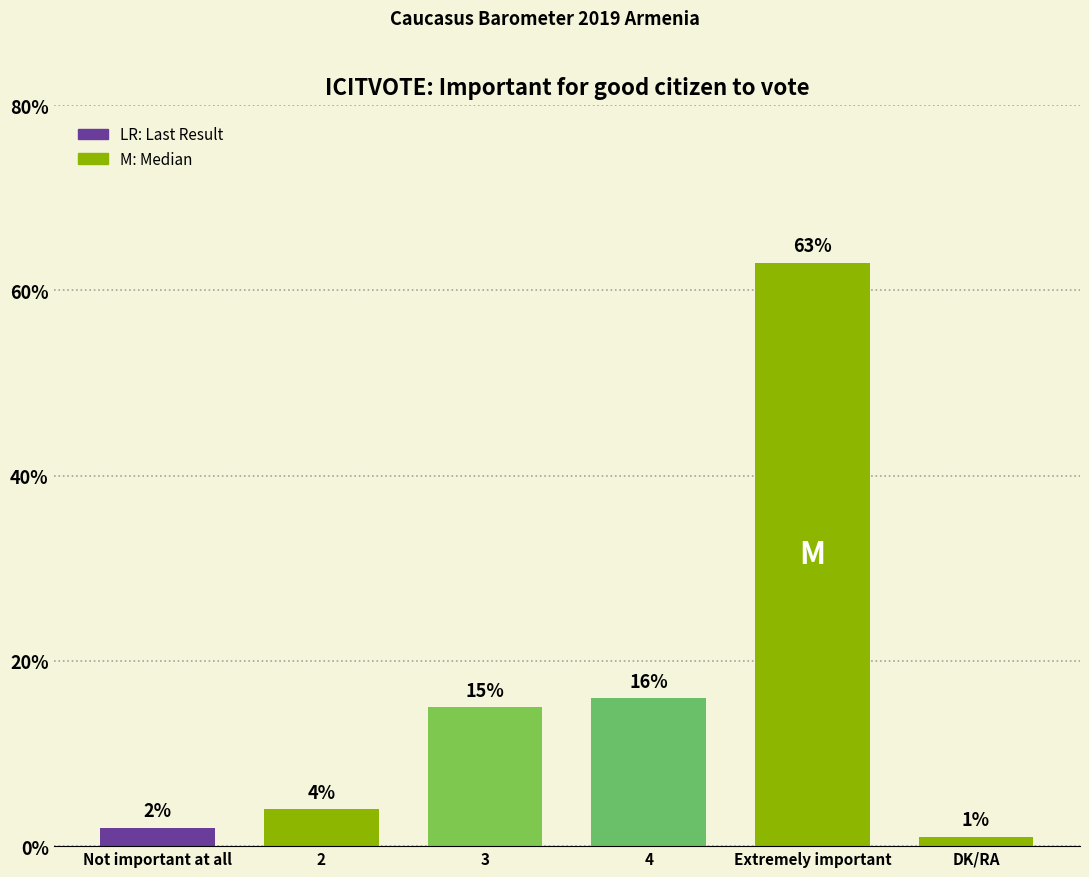

Reading left to right, list all the values displayed in this chart.

Not important at all=2	2=4	3=15	4=16	Extremely important=63	DK/RA=1